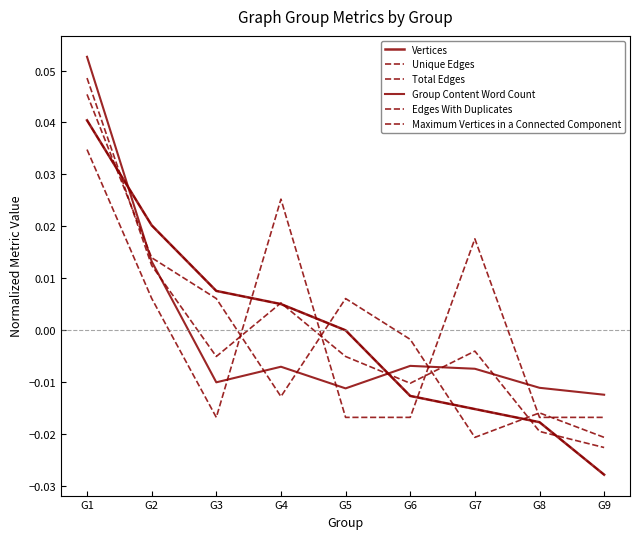

Which series has the largest total across all categories?

Unique Edges